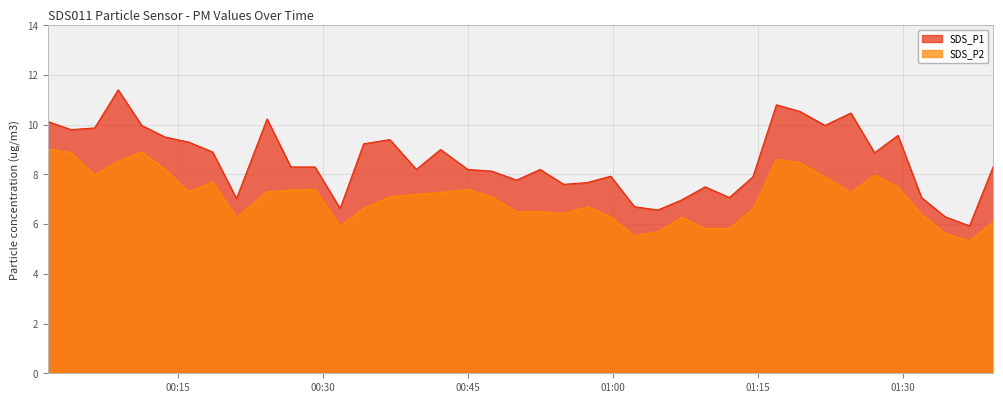

Which series has the largest range (max minus min)?

SDS_P1